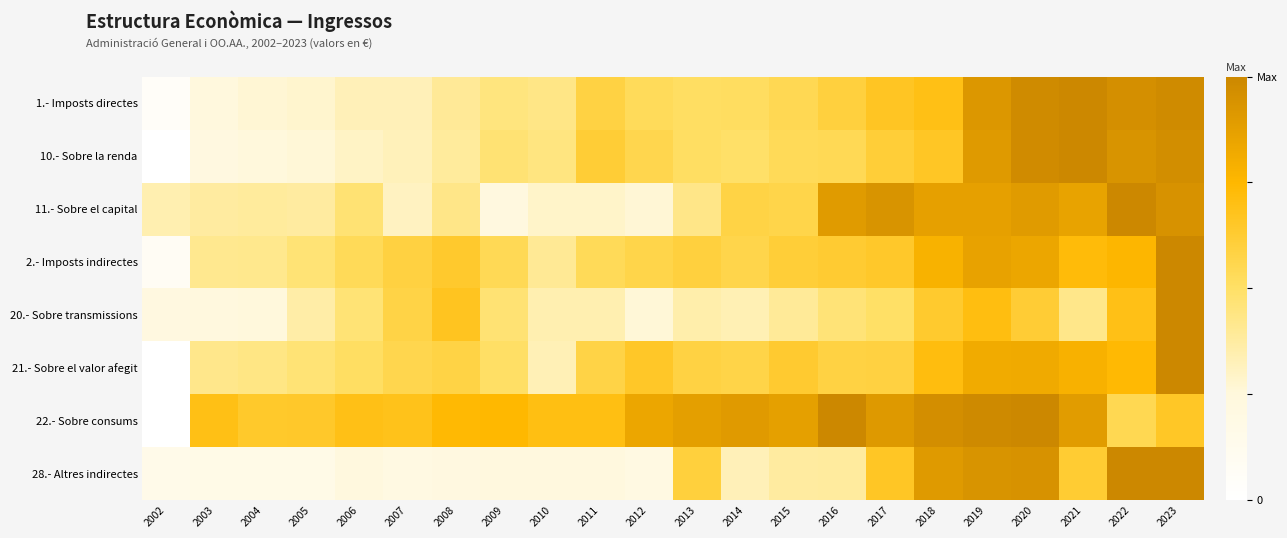

Reading right to left, transcribe all the data shown in this chart.

1.- Imposts directes: 2023=1.0	2022=1.0	2021=1.0	2020=1.0	2019=0.9	2018=0.7	2017=0.7	2016=0.6	2015=0.5	2014=0.5	2013=0.5	2012=0.5	2011=0.6	2010=0.4	2009=0.4	2008=0.4	2007=0.3	2006=0.3	2005=0.3	2004=0.3	2003=0.2	2002=0.0
10.- Sobre la renda: 2023=1.0	2022=0.9	2021=1.0	2020=1.0	2019=0.9	2018=0.7	2017=0.6	2016=0.5	2015=0.5	2014=0.5	2013=0.5	2012=0.6	2011=0.6	2010=0.4	2009=0.5	2008=0.4	2007=0.3	2006=0.3	2005=0.3	2004=0.2	2003=0.2	2002=0.0
11.- Sobre el capital: 2023=0.9	2022=1.0	2021=0.9	2020=0.9	2019=0.9	2018=0.9	2017=0.9	2016=0.9	2015=0.6	2014=0.6	2013=0.4	2012=0.3	2011=0.3	2010=0.3	2009=0.2	2008=0.4	2007=0.3	2006=0.5	2005=0.4	2004=0.4	2003=0.4	2002=0.3
2.- Imposts indirectes: 2023=1.0	2022=0.8	2021=0.7	2020=0.8	2019=0.9	2018=0.8	2017=0.6	2016=0.6	2015=0.6	2014=0.6	2013=0.6	2012=0.6	2011=0.5	2010=0.4	2009=0.5	2008=0.6	2007=0.6	2006=0.5	2005=0.5	2004=0.4	2003=0.4	2002=0.1
20.- Sobre transmissions: 2023=1.0	2022=0.7	2021=0.4	2020=0.6	2019=0.7	2018=0.6	2017=0.5	2016=0.5	2015=0.4	2014=0.3	2013=0.4	2012=0.3	2011=0.3	2010=0.3	2009=0.5	2008=0.7	2007=0.6	2006=0.5	2005=0.4	2004=0.2	2003=0.2	2002=0.2
21.- Sobre el valor afegit: 2023=1.0	2022=0.7	2021=0.8	2020=0.8	2019=0.8	2018=0.7	2017=0.6	2016=0.6	2015=0.6	2014=0.6	2013=0.6	2012=0.7	2011=0.6	2010=0.3	2009=0.5	2008=0.6	2007=0.6	2006=0.5	2005=0.5	2004=0.4	2003=0.4	2002=0.0
22.- Sobre consums: 2023=0.7	2022=0.5	2021=0.9	2020=1.0	2019=1.0	2018=1.0	2017=0.9	2016=1.0	2015=0.9	2014=0.9	2013=0.9	2012=0.8	2011=0.7	2010=0.7	2009=0.7	2008=0.7	2007=0.7	2006=0.7	2005=0.6	2004=0.6	2003=0.7	2002=0.0
28.- Altres indirectes: 2023=1.0	2022=1.0	2021=0.6	2020=0.9	2019=0.9	2018=0.9	2017=0.7	2016=0.4	2015=0.4	2014=0.3	2013=0.6	2012=0.2	2011=0.2	2010=0.2	2009=0.2	2008=0.2	2007=0.2	2006=0.2	2005=0.2	2004=0.2	2003=0.2	2002=0.2